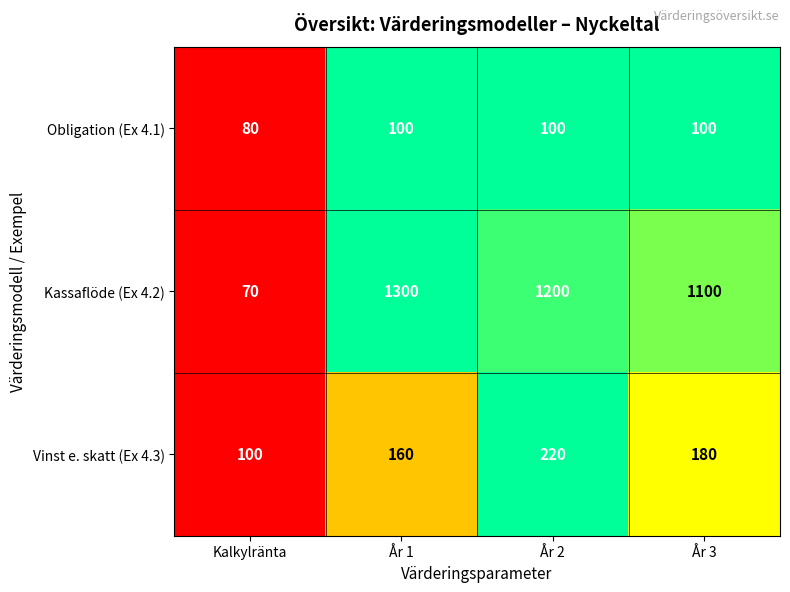

Which series has the largest range (max minus min)?

Kassaflöde (Ex 4.2)